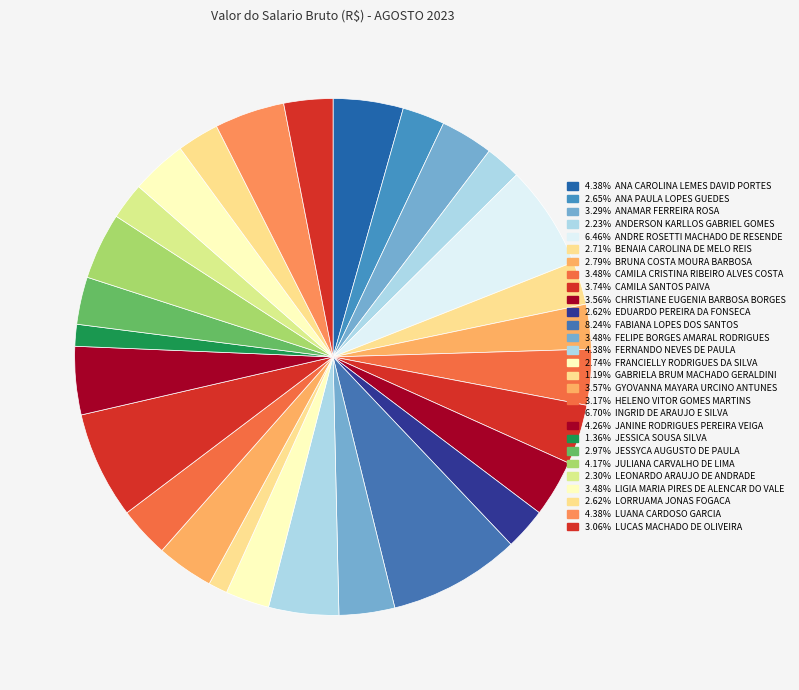

Rank the categories by value from lowest to highest.

GABRIELA BRUM MACHADO GERALDINI, JESSICA SOUSA SILVA, ANDERSON KARLLOS GABRIEL GOMES, LEONARDO ARAUJO DE ANDRADE, EDUARDO PEREIRA DA FONSECA, LORRUAMA JONAS FOGACA, ANA PAULA LOPES GUEDES, BENAIA CAROLINA DE MELO REIS, FRANCIELLY RODRIGUES DA SILVA, BRUNA COSTA MOURA BARBOSA, JESSYCA AUGUSTO DE PAULA, LUCAS MACHADO DE OLIVEIRA, HELENO VITOR GOMES MARTINS, ANAMAR FERREIRA ROSA, CAMILA CRISTINA RIBEIRO ALVES COSTA, FELIPE BORGES AMARAL RODRIGUES, LIGIA MARIA PIRES DE ALENCAR DO VALE, CHRISTIANE EUGENIA BARBOSA BORGES, GYOVANNA MAYARA URCINO ANTUNES, CAMILA SANTOS PAIVA, JULIANA CARVALHO DE LIMA, JANINE RODRIGUES PEREIRA VEIGA, ANA CAROLINA LEMES DAVID PORTES, FERNANDO NEVES DE PAULA, LUANA CARDOSO GARCIA, ANDRE ROSETTI MACHADO DE RESENDE, INGRID DE ARAUJO E SILVA, FABIANA LOPES DOS SANTOS